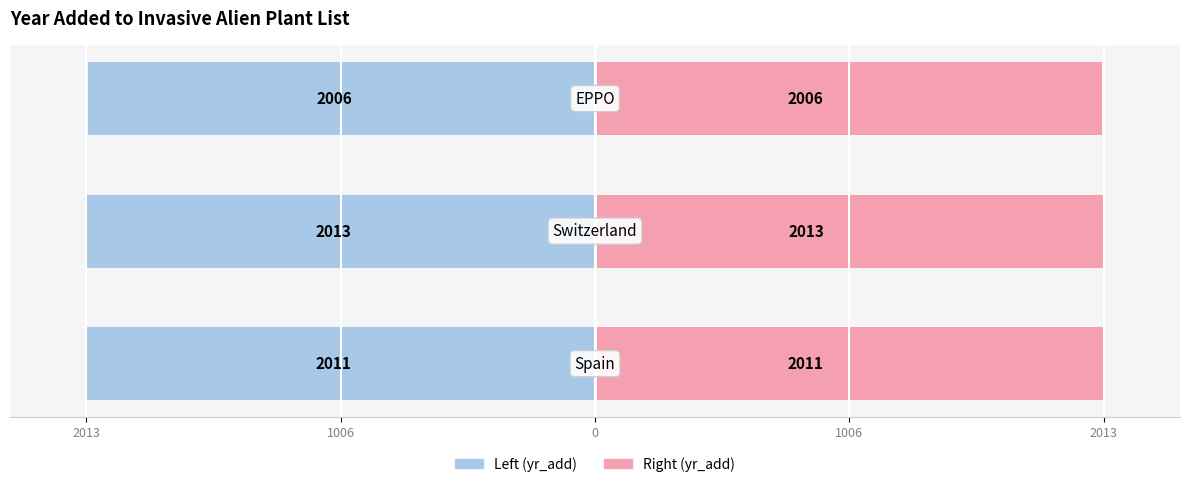

What is the lowest value of the Right (yr_add) series?

2006